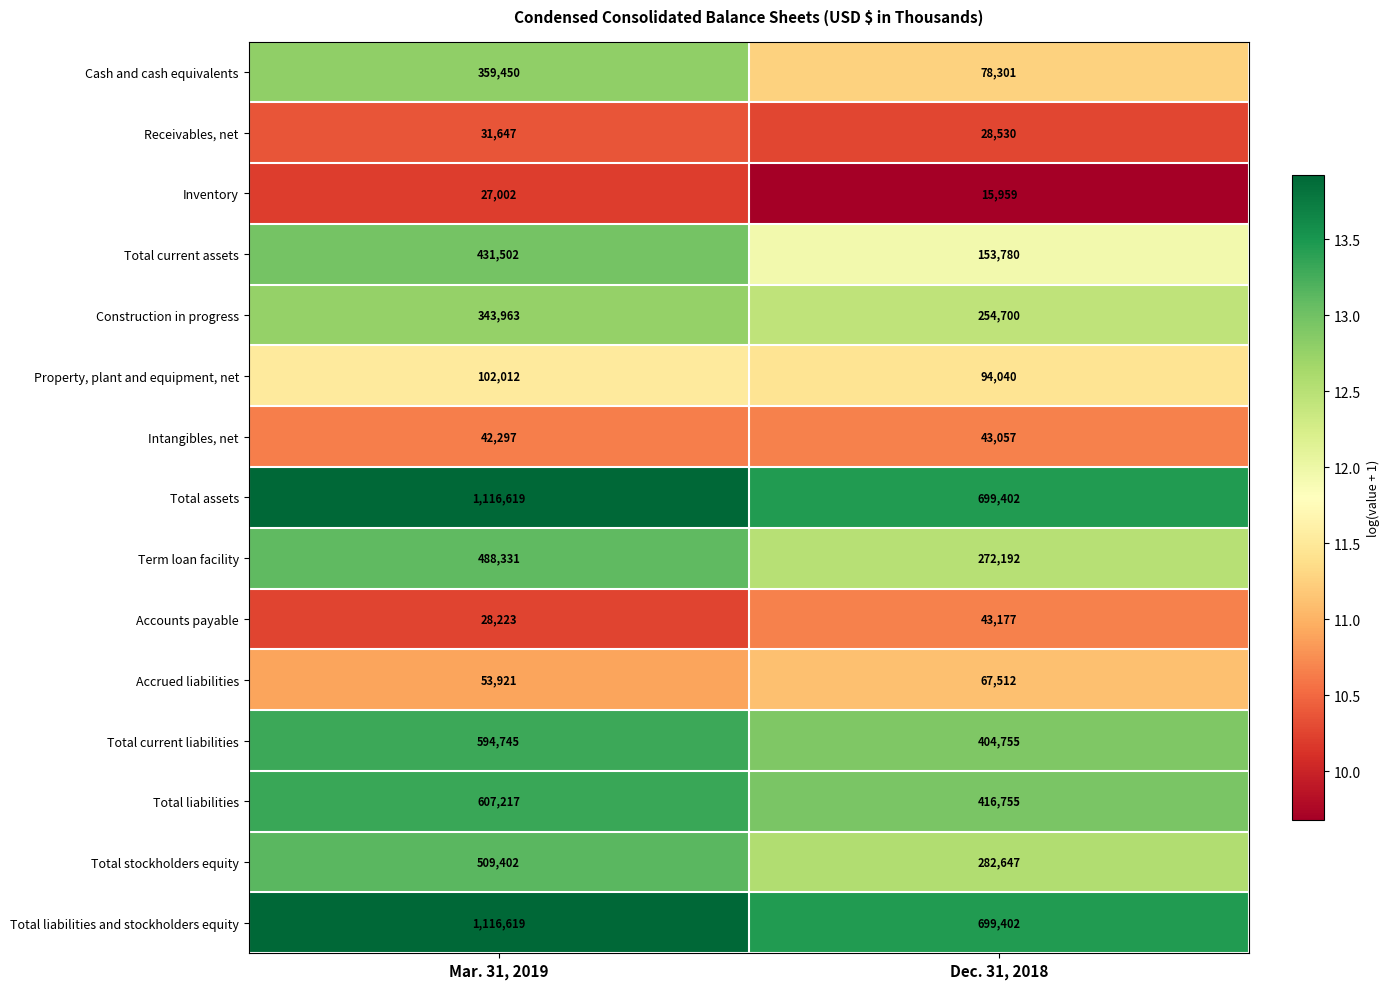

The value of Property, plant and equipment, net at Dec. 31, 2018 is 64862. True or false?

False